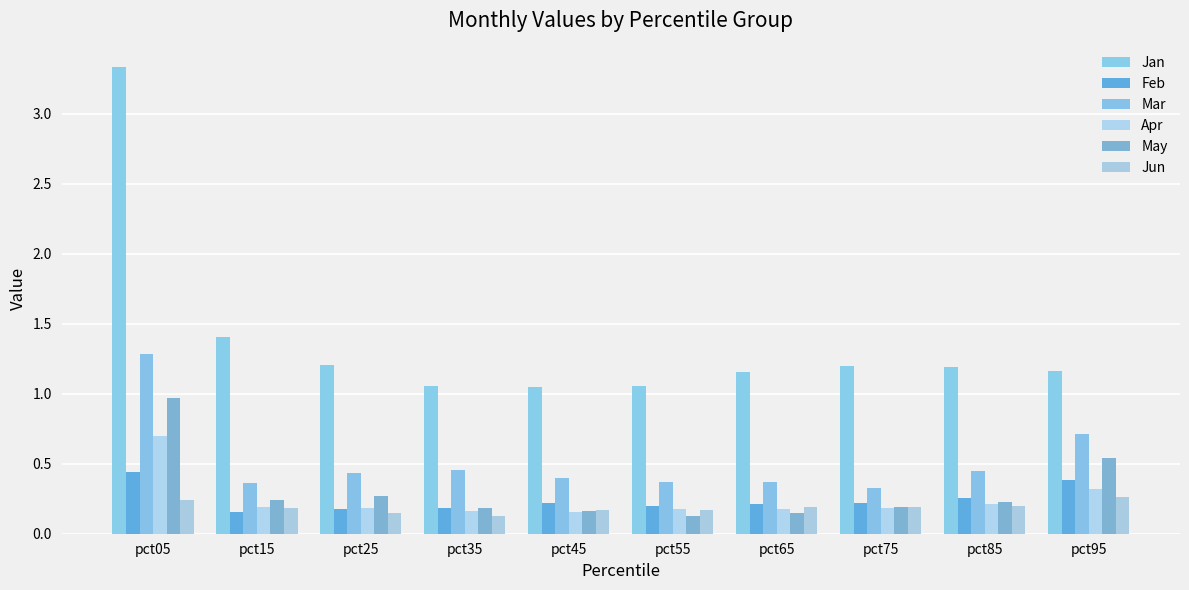

Which category has the lowest value in the Feb series?

pct15